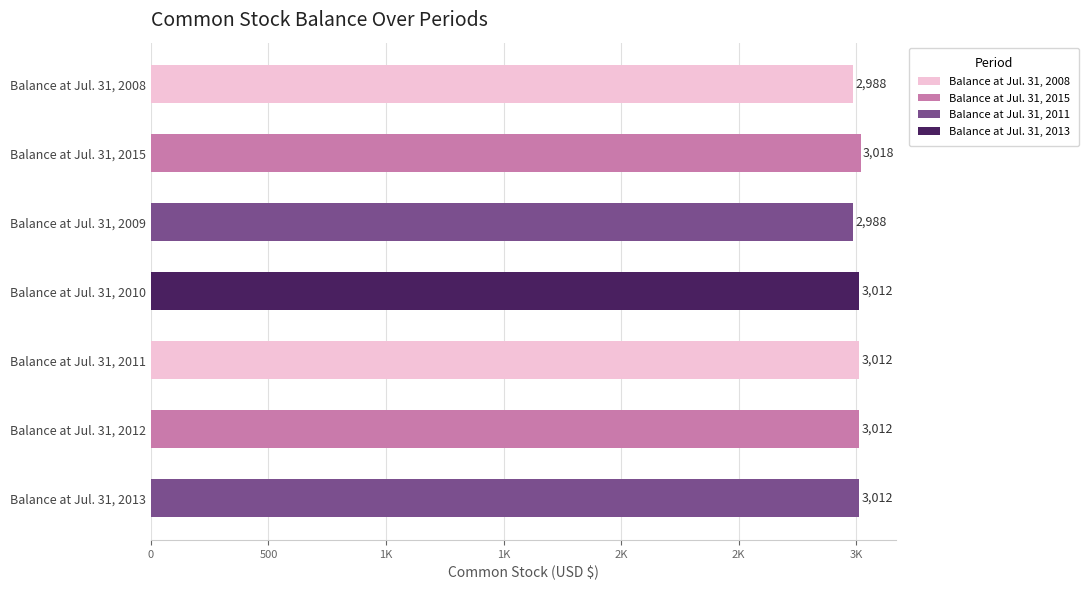

What is the difference between the maximum and second lowest values?

30